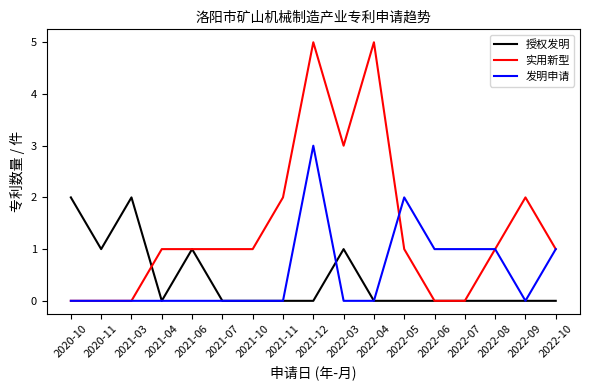

Which series has the largest total across all categories?

实用新型